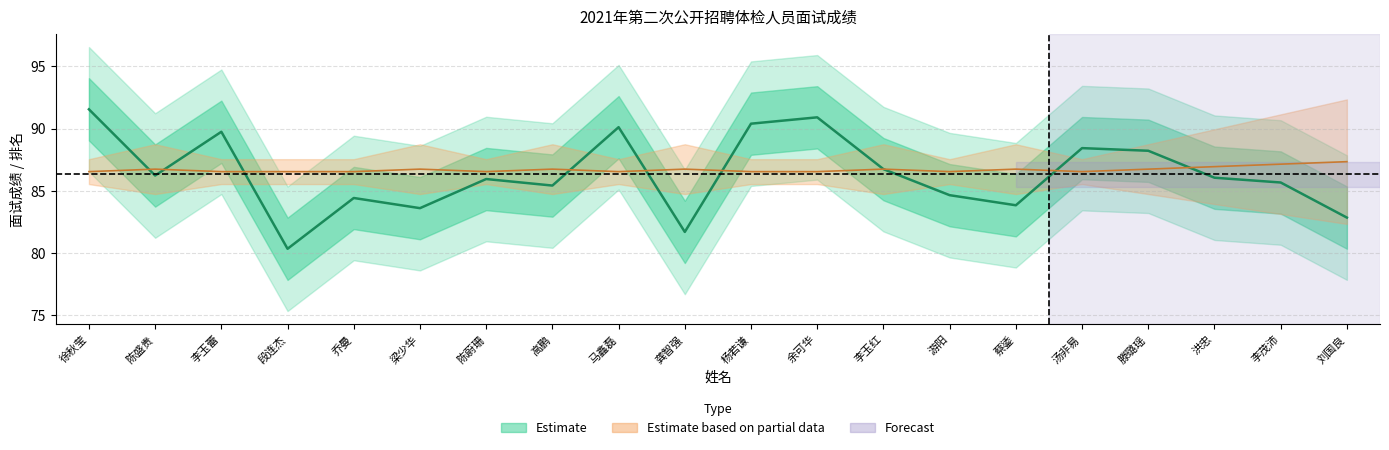

Which label corresponds to the largest value in the chart?

徐秋莹